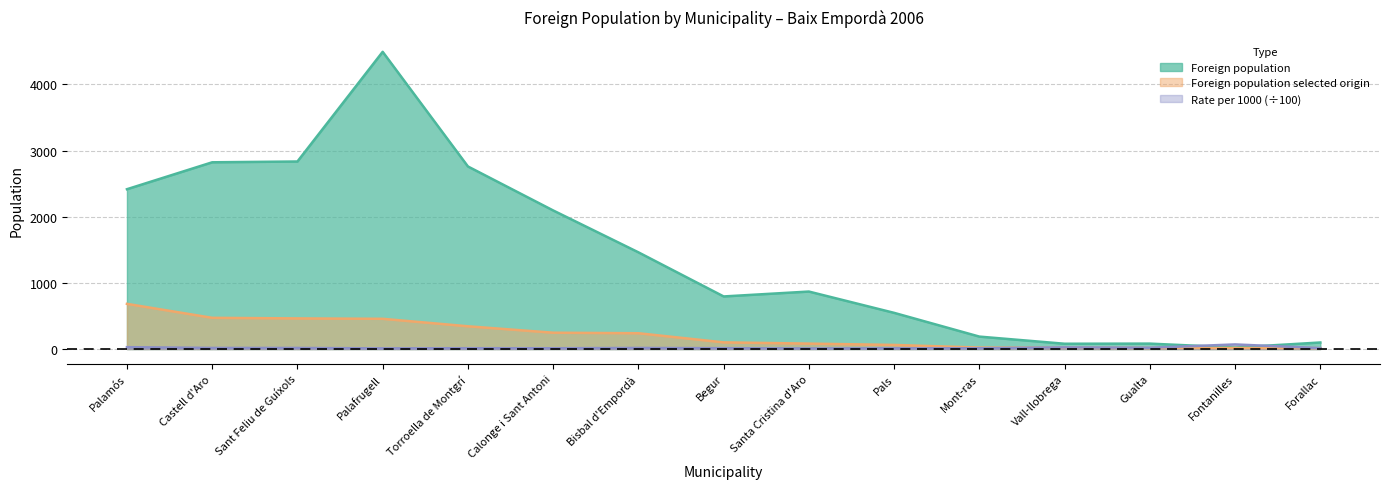

Which series changed the most between Calonge i Sant Antoni and Fontanilles?

Foreign population